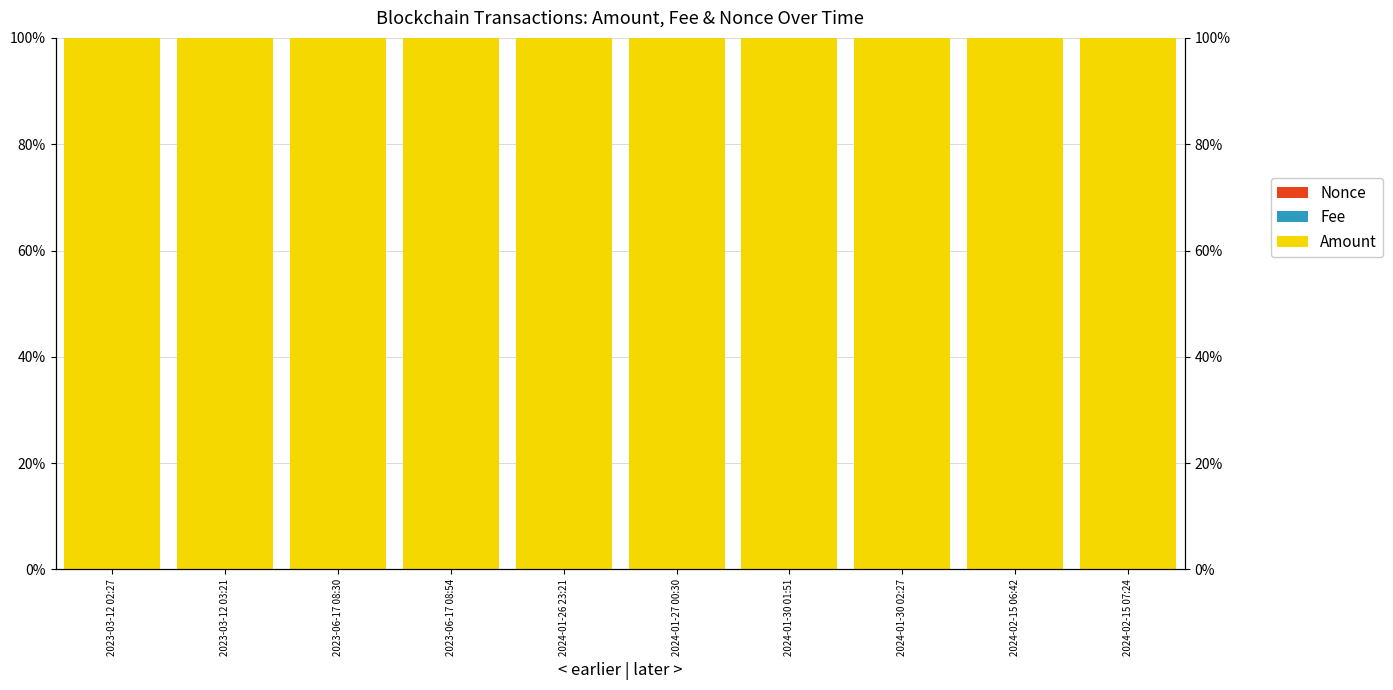

What is the label of the 9th bar from the left?

2024-02-15 06:42